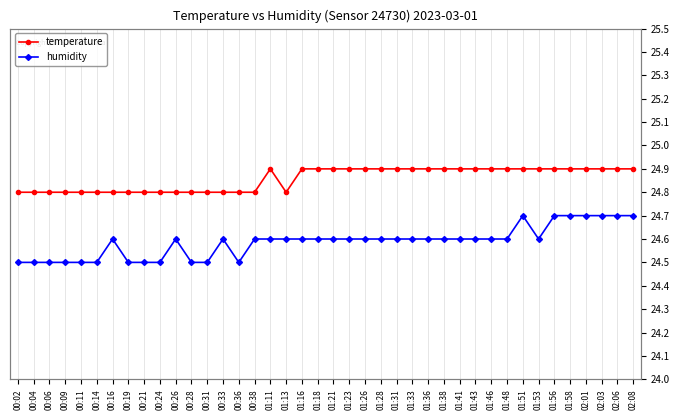

What is the sum of the temperature values at 01:23 and 01:56?

49.8